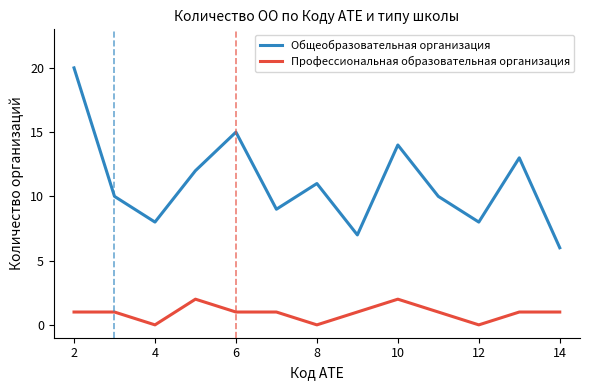

Reading right to left, what are all the values shown in this chart?

Общеобразовательная организация: 6	13	8	10	14	7	11	9	15	12	8	10	20
Профессиональная образовательная организация: 1	1	0	1	2	1	0	1	1	2	0	1	1